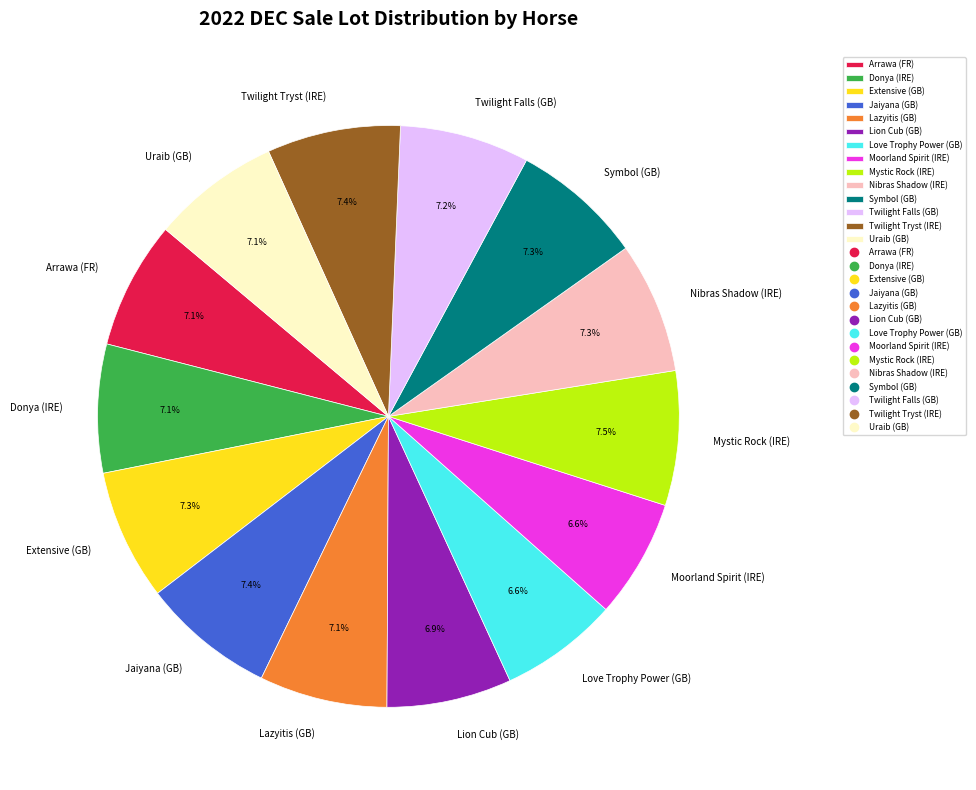

What percentage do Love Trophy Power (GB) and Moorland Spirit (IRE) together represent?

13.2%